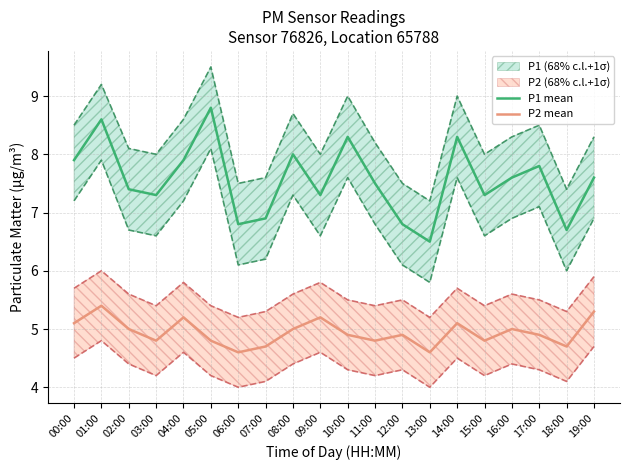

Read the P2 mean value at 09:00.

5.2